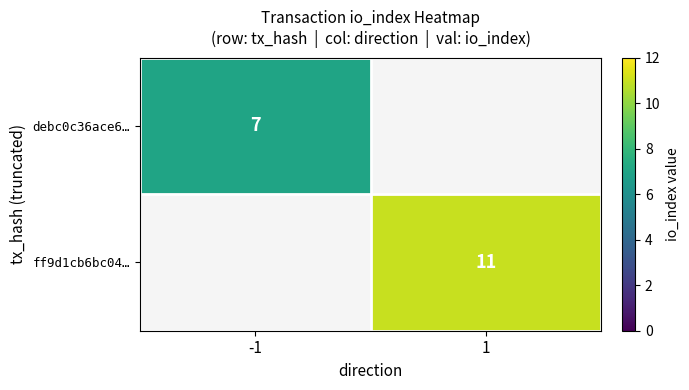

The debc0c36ace6… series shows 7 at -1. True or false?

True